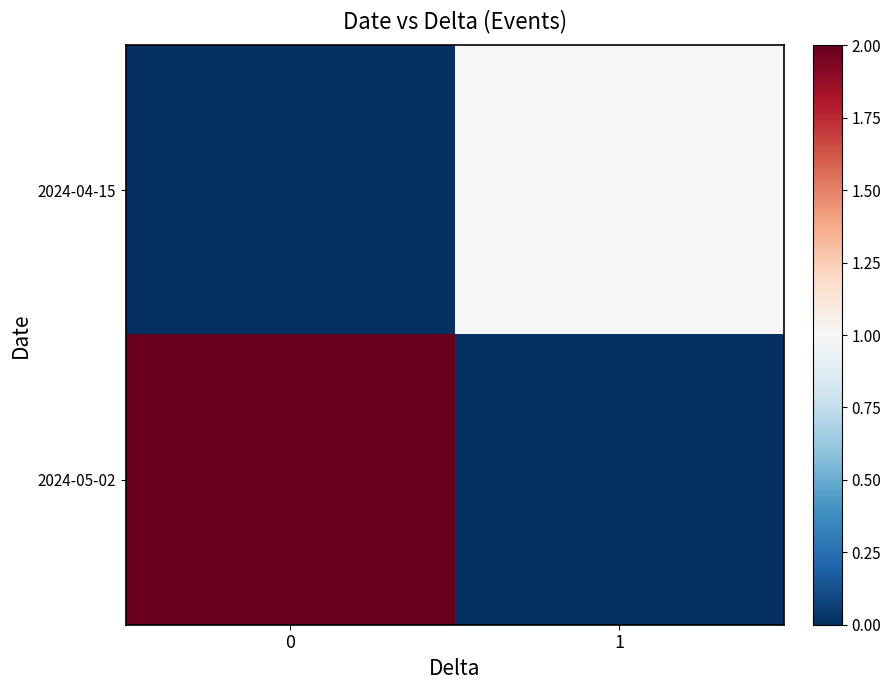

Which series has the largest range (max minus min)?

2024-05-02